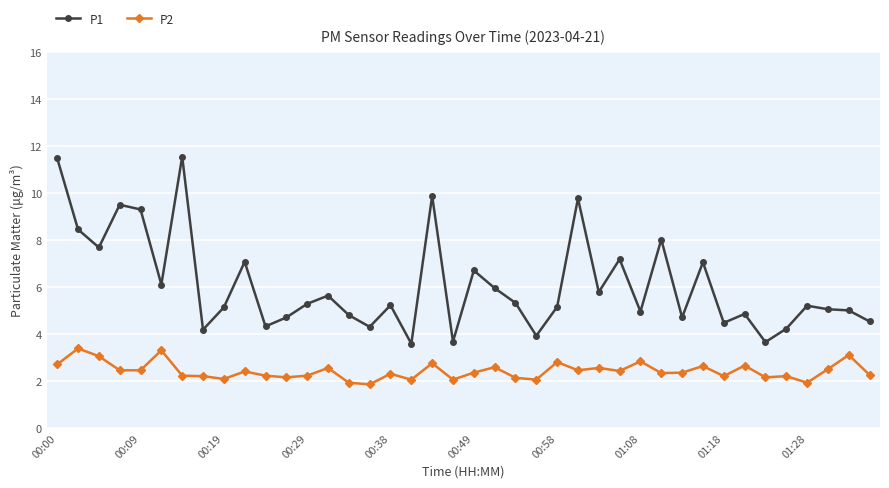

True or false: P2 and P1 cross at least once.

False